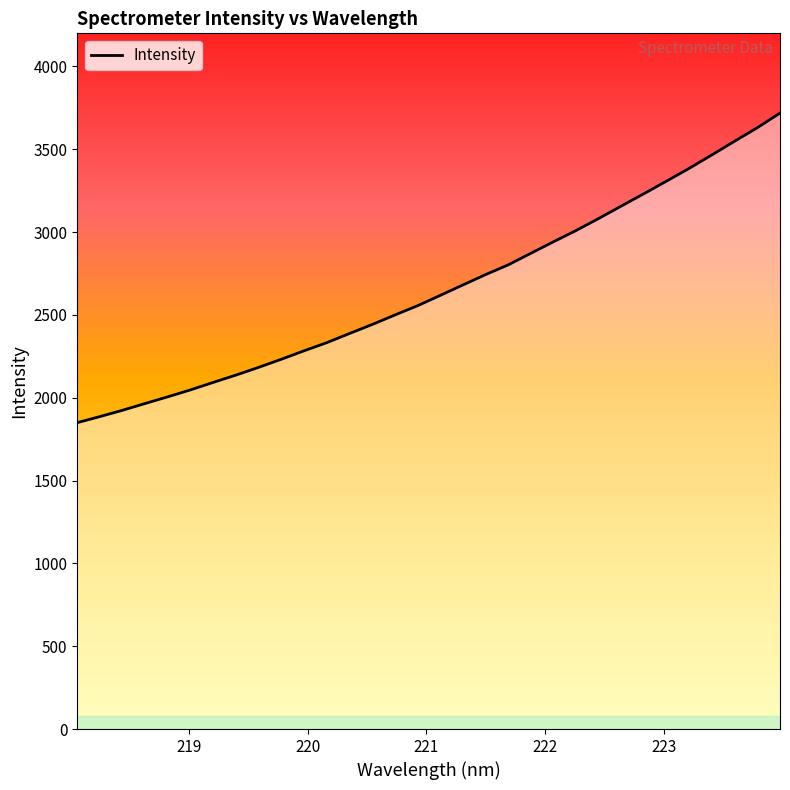

What is the difference between the maximum and second lowest values?

1832.3